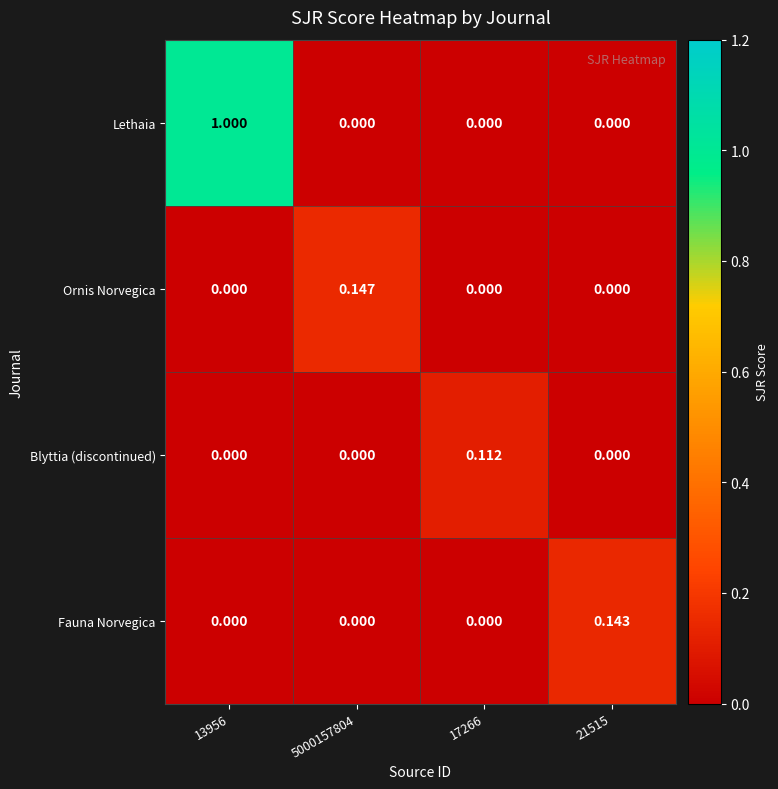

Which series has the largest total across all categories?

Lethaia